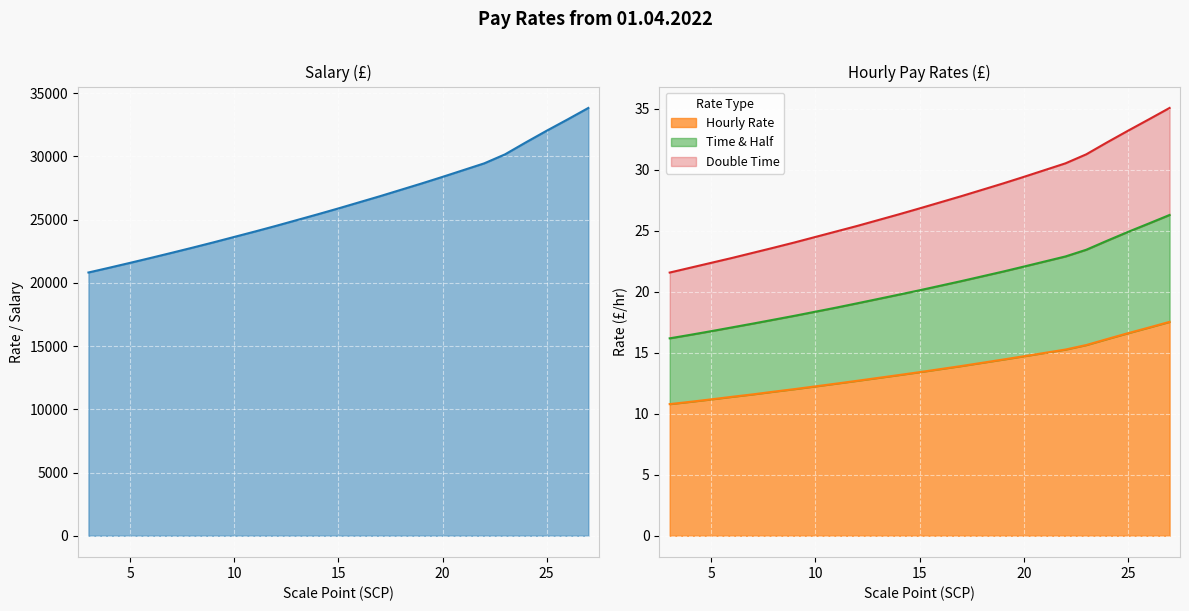

What is the difference between the second highest and second lowest values in the Salary series?

11720.0